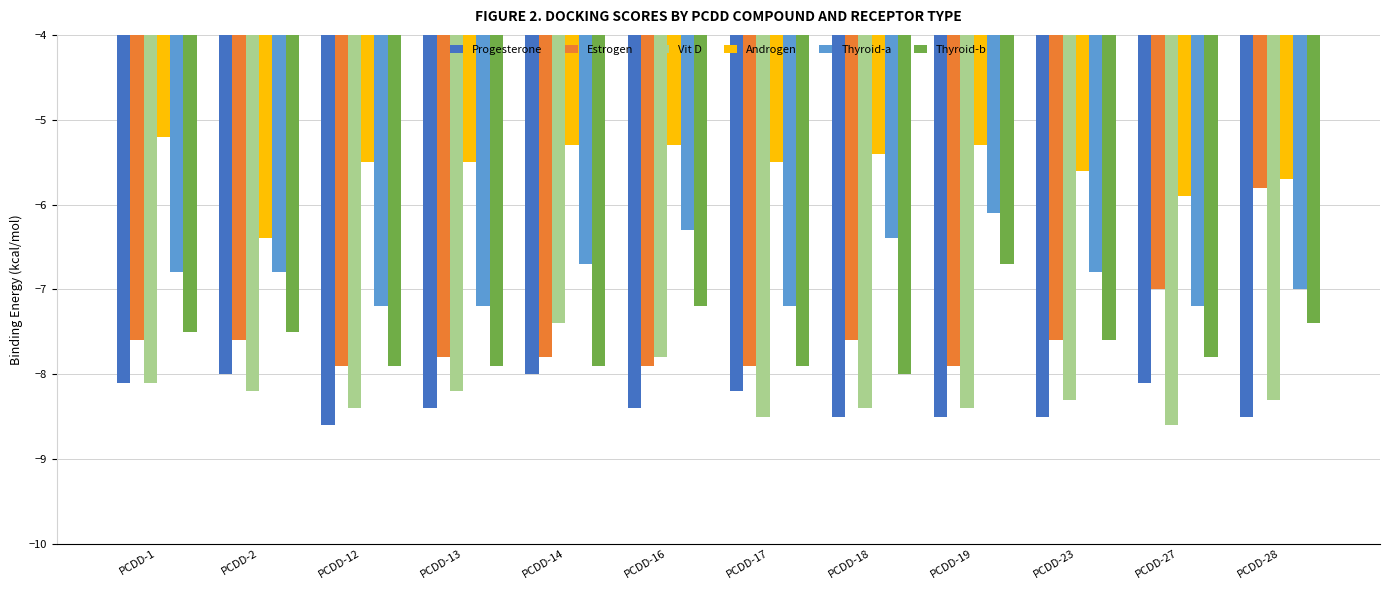

Which series has the largest total across all categories?

Androgen